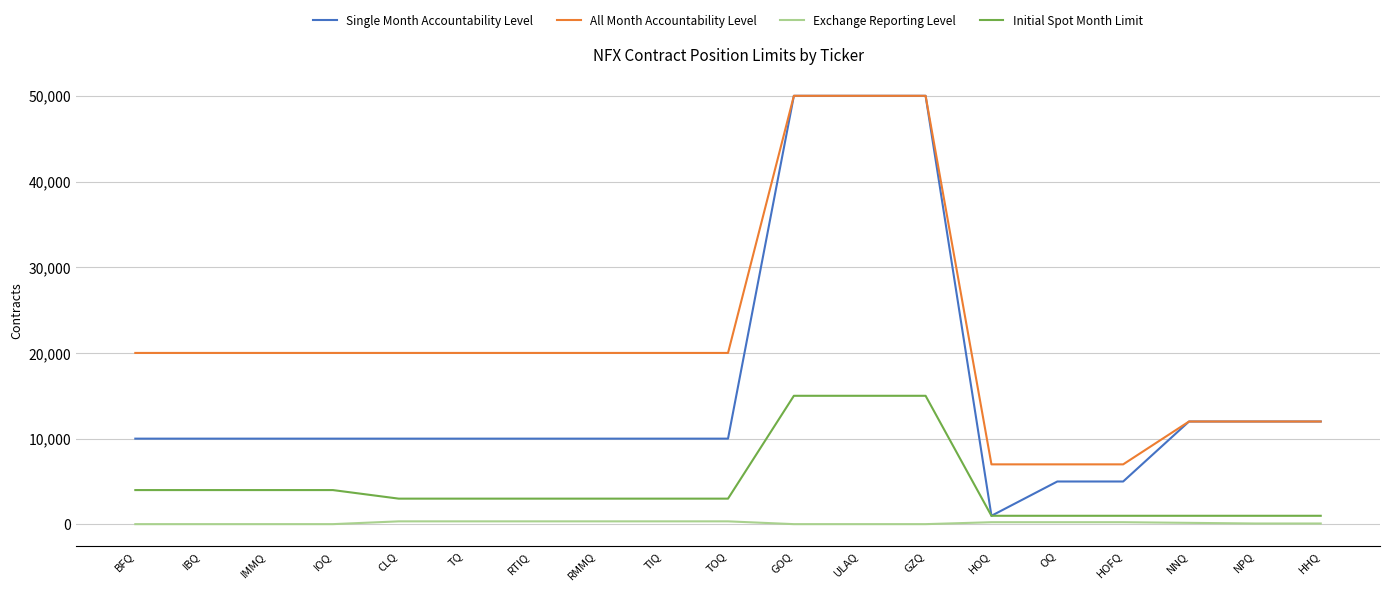

The Exchange Reporting Level series shows 25 at BFQ. True or false?

True